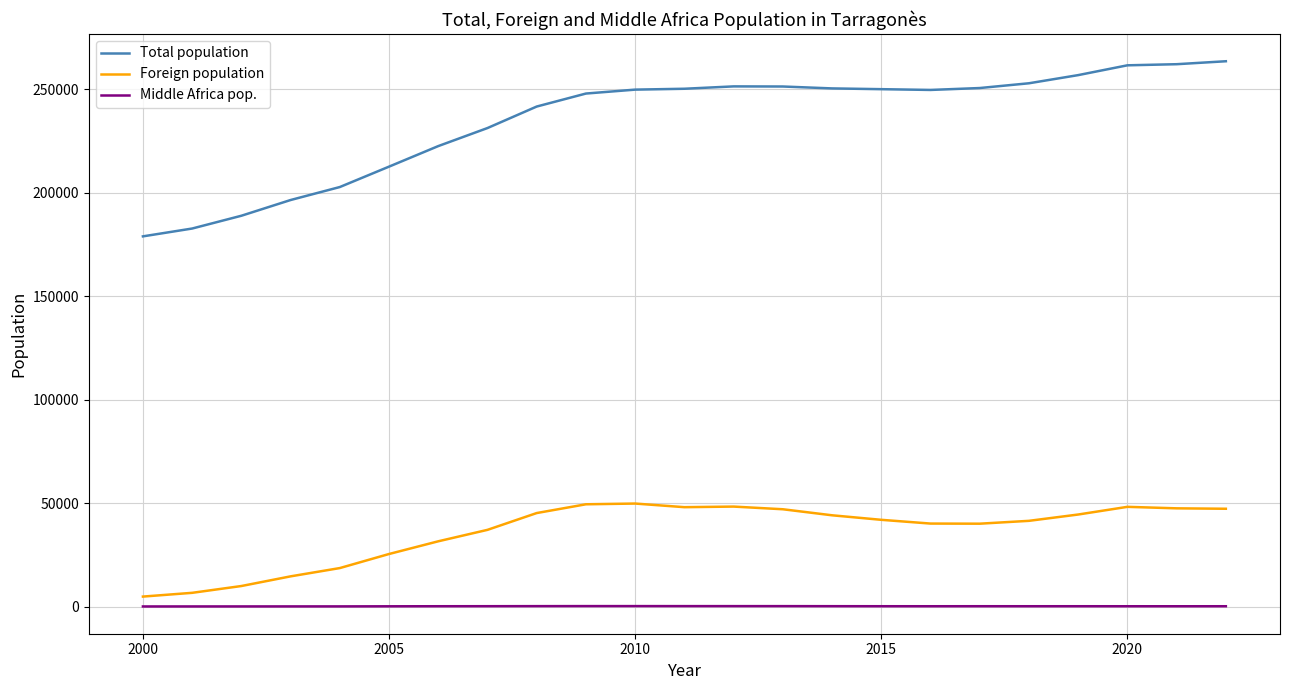

What is the maximum value for Total population?

263428